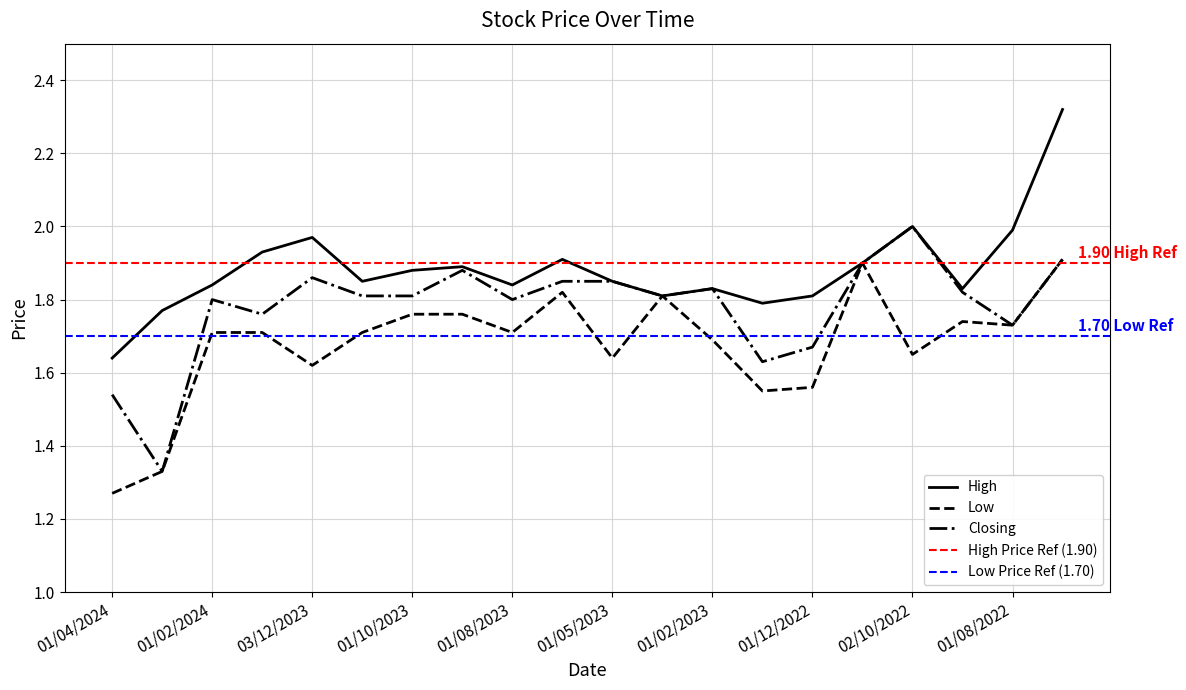

At 01/11/2023, list the series in order from smallest to largest.

Low, Closing, High